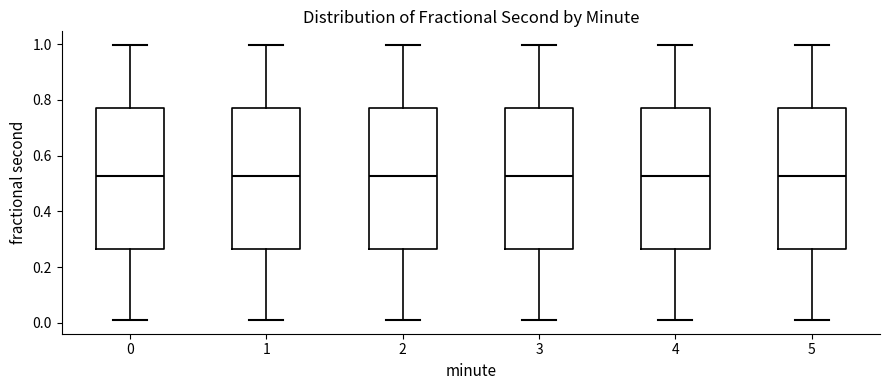

Reading left to right, transcribe this box plot: for each box, give where its median line is, the range the box spans, and where its two whiskers end, as read against the y-axis. The values are not printed on the chart, so give them approximately, as read against the axis.

0: median 0.52, box 0.26 to 0.78, whiskers 0.00 to 1.00
1: median 0.52, box 0.26 to 0.78, whiskers 0.00 to 1.00
2: median 0.52, box 0.26 to 0.78, whiskers 0.00 to 1.00
3: median 0.52, box 0.26 to 0.78, whiskers 0.00 to 1.00
4: median 0.52, box 0.26 to 0.78, whiskers 0.00 to 1.00
5: median 0.52, box 0.26 to 0.78, whiskers 0.00 to 1.00